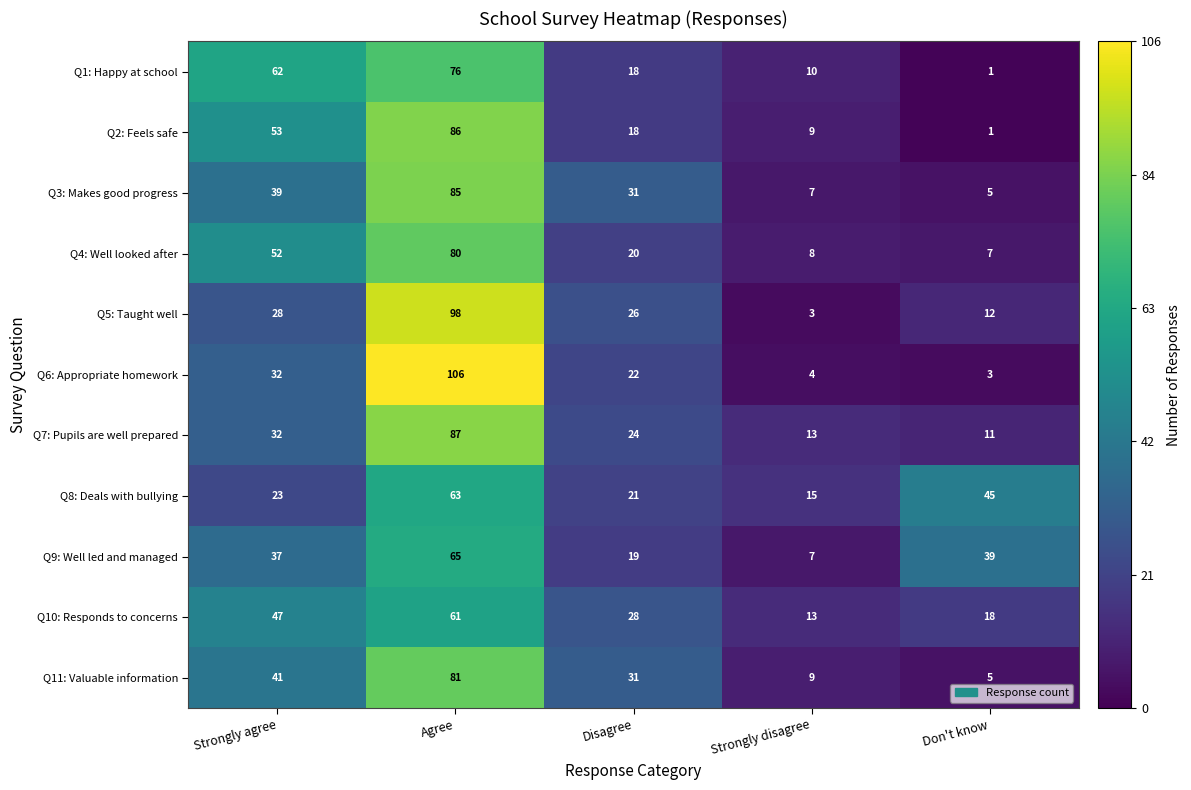

Rank the categories by Q7: Pupils are well prepared value from highest to lowest.

Agree, Strongly agree, Disagree, Strongly disagree, Don't know